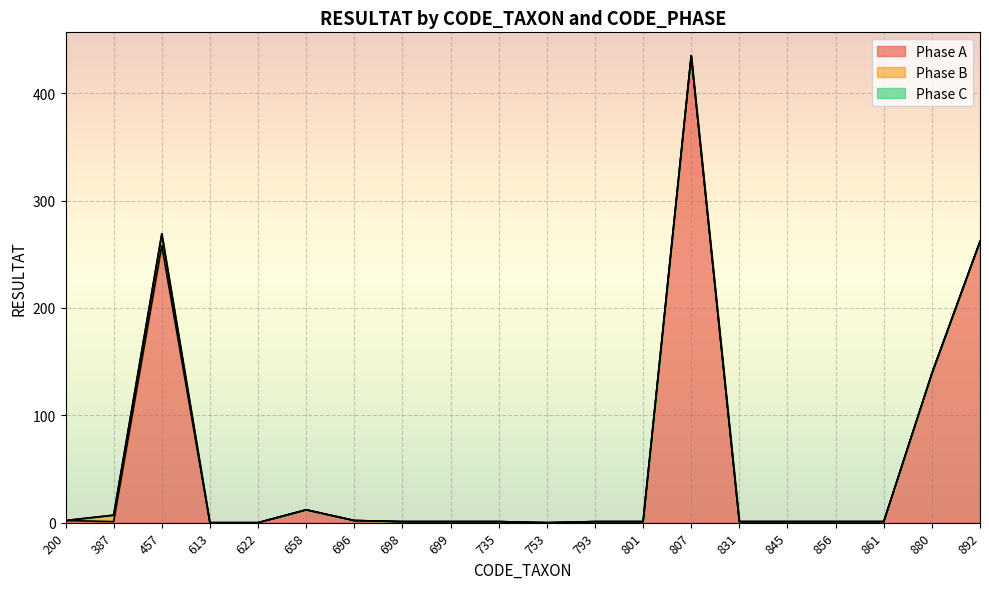

Which series has the largest total across all categories?

Phase A